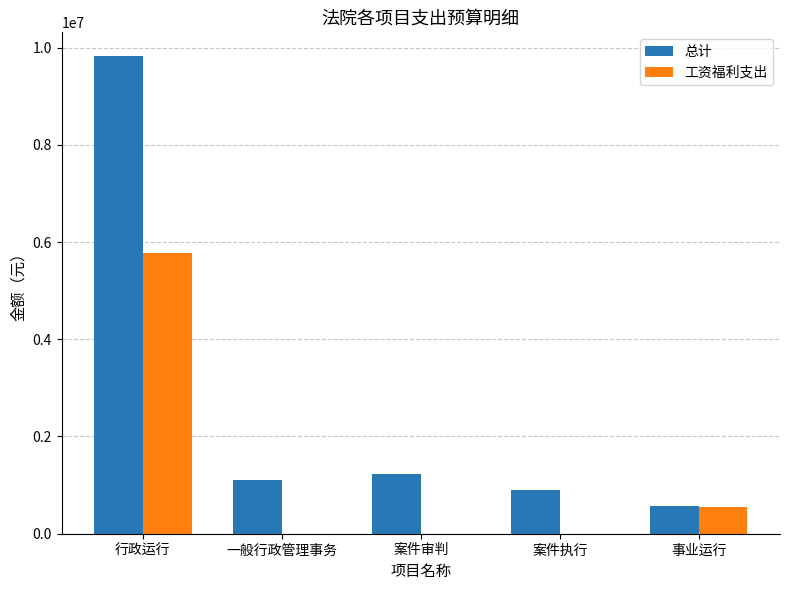

How many groups of bars are there?

5